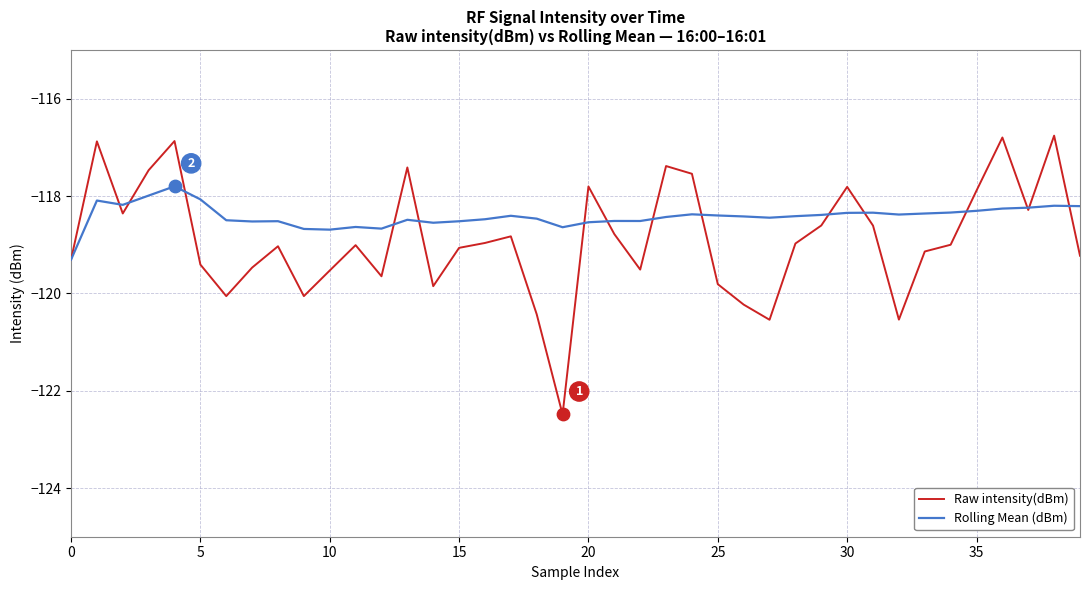

Which series has the largest total across all categories?

Rolling Mean (dBm)